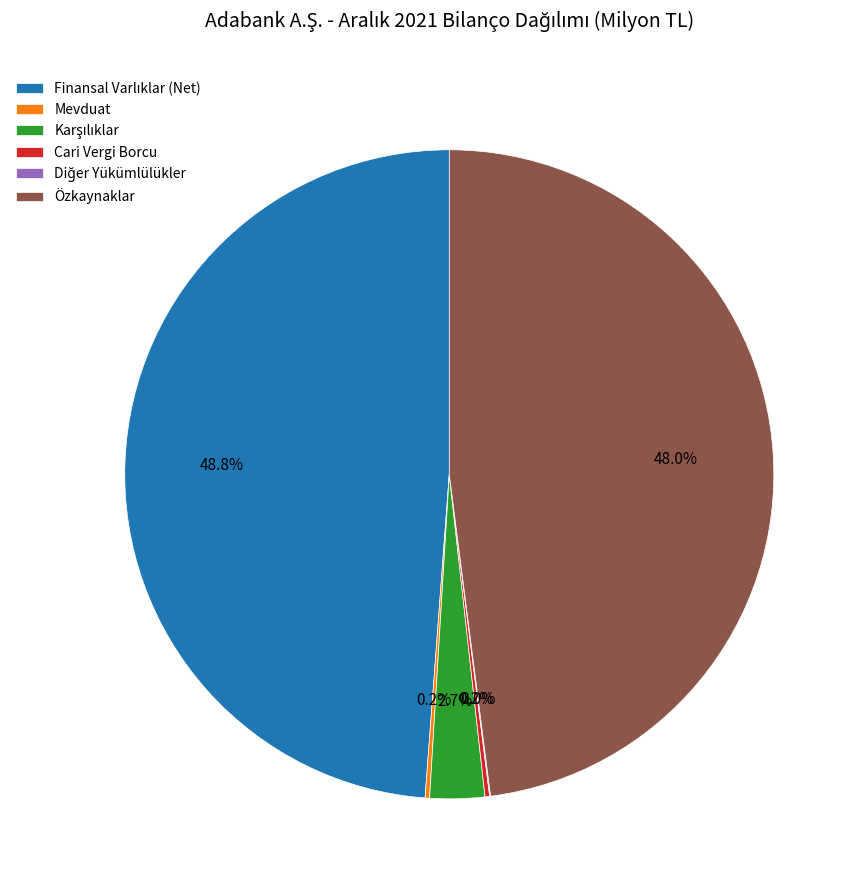

Is there a majority slice in this chart?

No